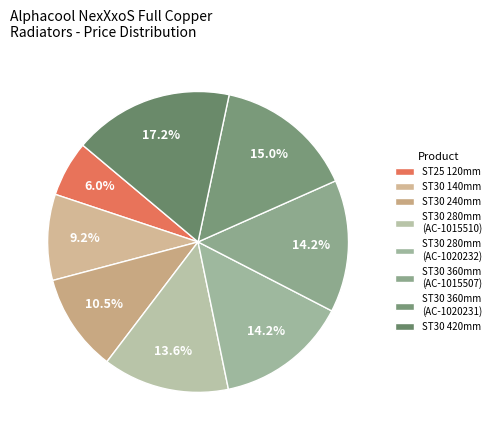

What is the largest slice in the pie chart?

ST30 420mm